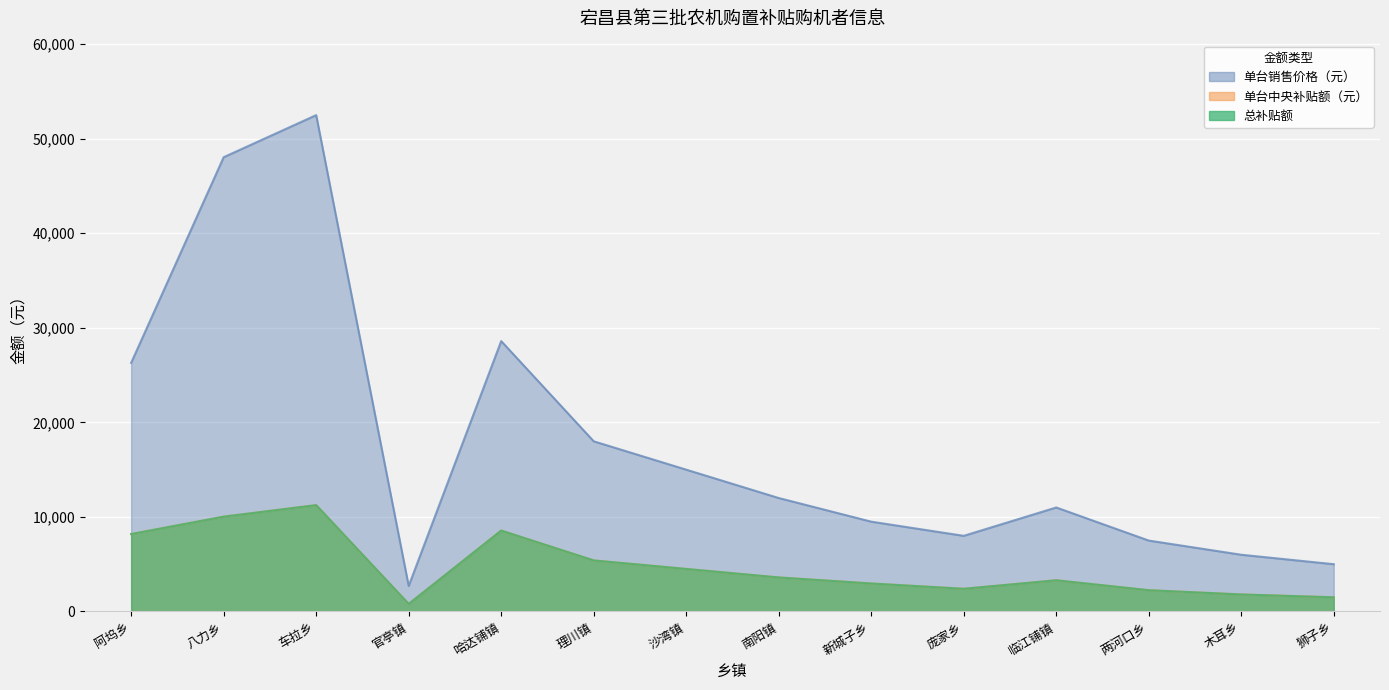

What is the average value of the 单台中央补贴额（元） series?

4753